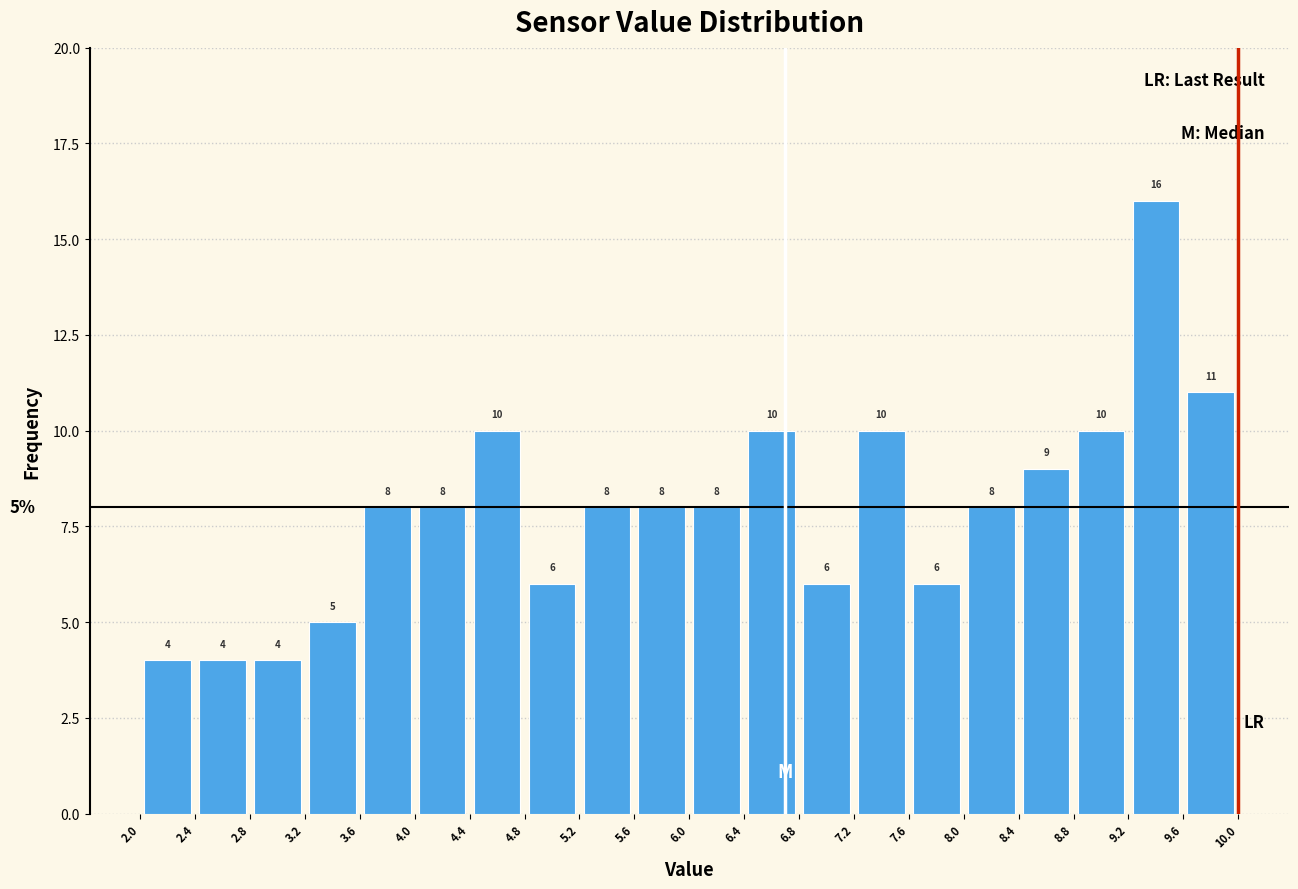

Reading left to right, transcribe this chart: for each bar, give the range it covers on the x-axis and its height.

2.0 to 2.4: 4
2.4 to 2.8: 4
2.8 to 3.2: 4
3.2 to 3.6: 5
3.6 to 4.0: 8
4.0 to 4.4: 8
4.4 to 4.8: 10
4.8 to 5.2: 6
5.2 to 5.6: 8
5.6 to 6.0: 8
6.0 to 6.4: 8
6.4 to 6.8: 10
6.8 to 7.2: 6
7.2 to 7.6: 10
7.6 to 8.0: 6
8.0 to 8.4: 8
8.4 to 8.8: 9
8.8 to 9.2: 10
9.2 to 9.6: 16
9.6 to 10.0: 11